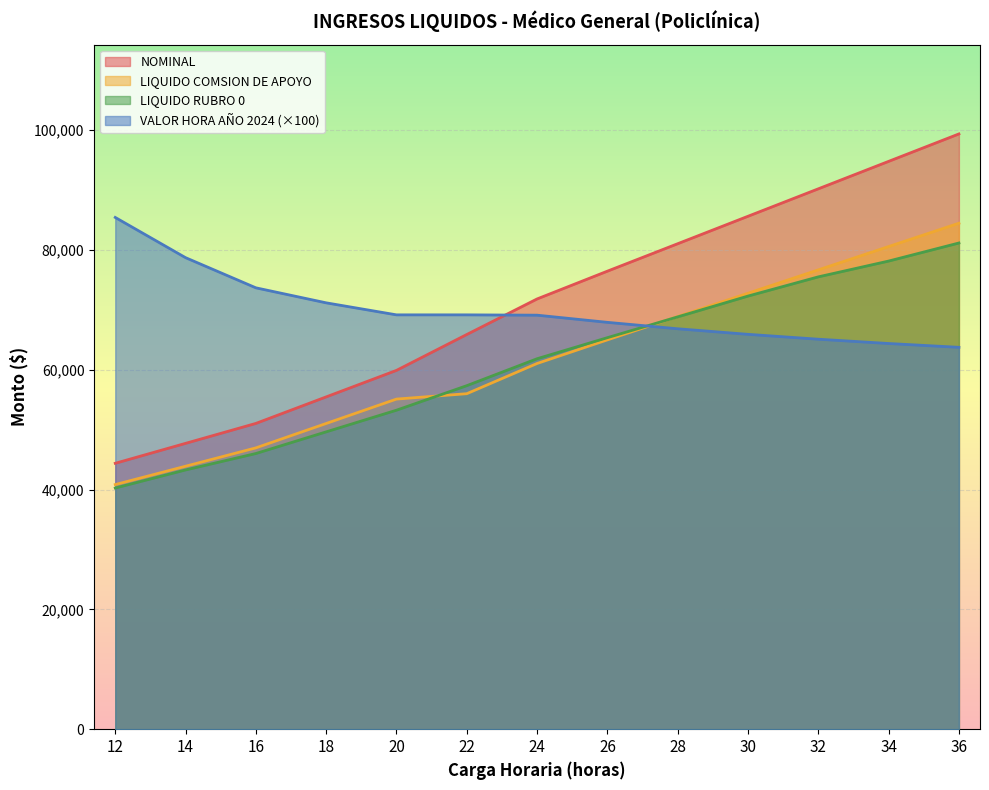

Is the value of NOMINAL at 36 greater than the value of LIQUIDO RUBRO 0 at 32?

Yes